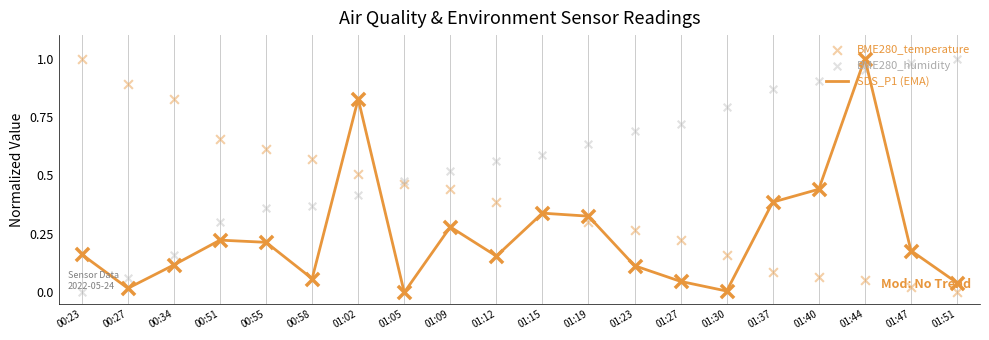

Which series has the largest total across all categories?

BME280_humidity